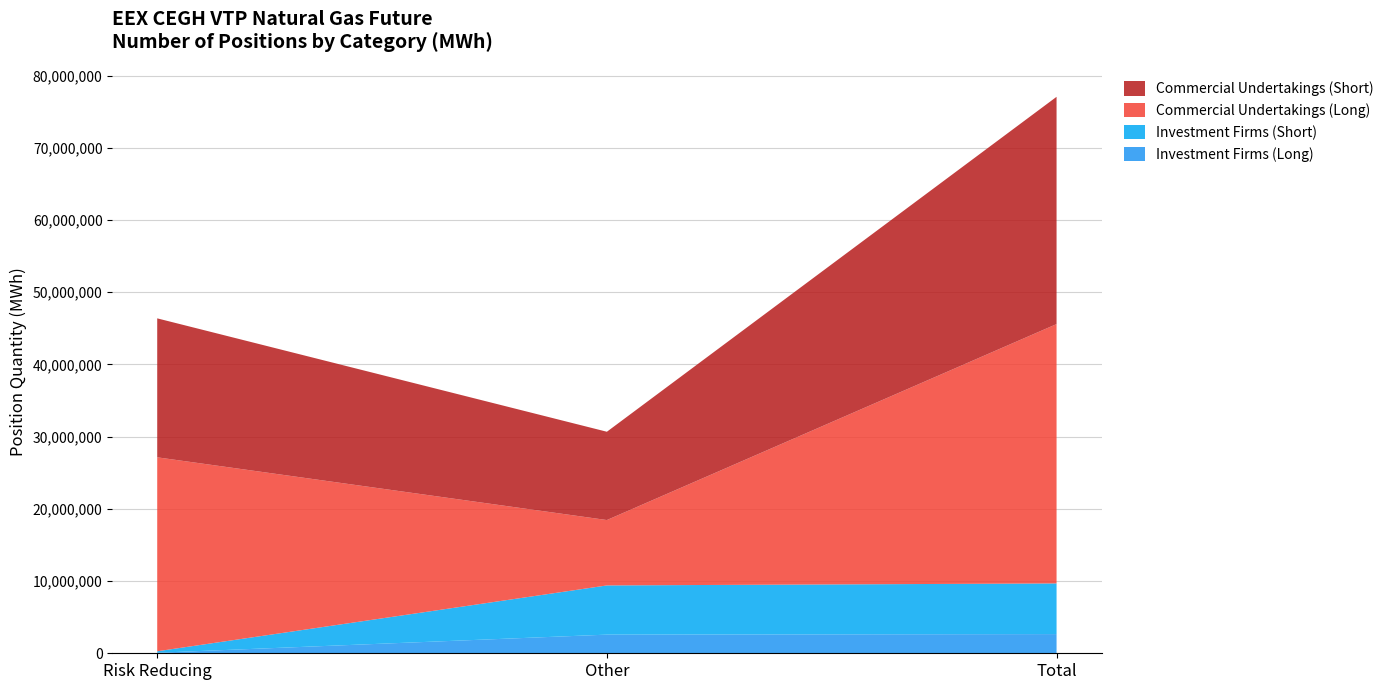

Reading left to right, what are all the values shown in this chart?

Investment Firms (Long): Risk Reducing=74664	Other=2582369	Total=2657033
Investment Firms (Short): Risk Reducing=203515	Other=6812376	Total=7015891
Commercial Undertakings (Long): Risk Reducing=26856946	Other=9054283	Total=35911229
Commercial Undertakings (Short): Risk Reducing=19242529	Other=12226452	Total=31468981